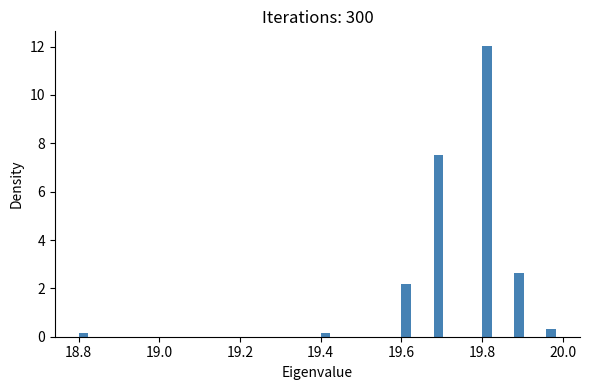

Around what value on the x-axis is the tallest bar? Give the approximate position of its centre, as read against the axis.

19.82